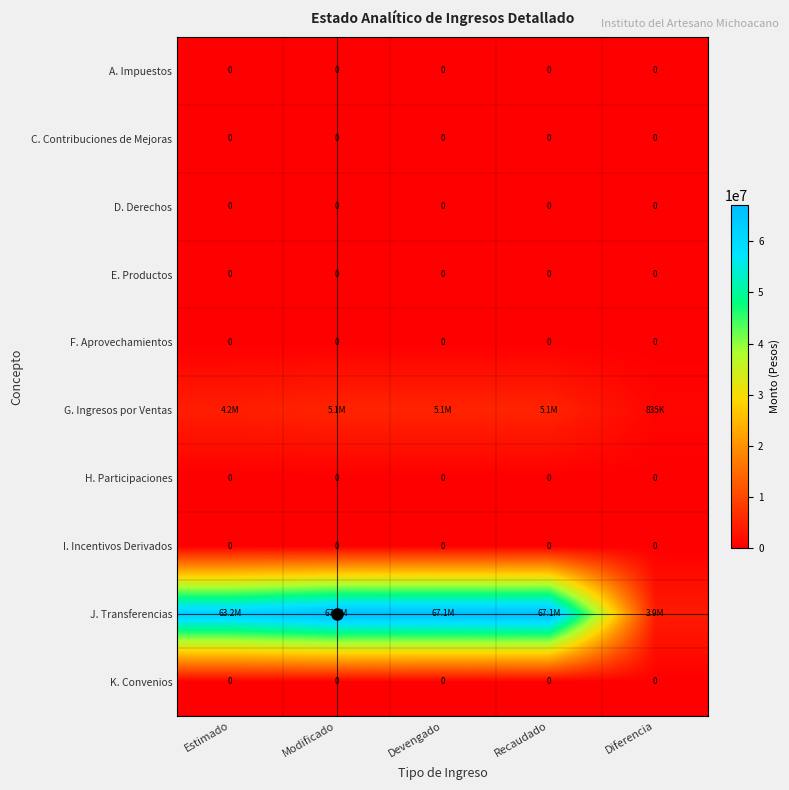

At Modificado, list the series in order from largest to smallest.

J. Transferencias, G. Ingresos por Ventas, A. Impuestos, C. Contribuciones de Mejoras, D. Derechos, E. Productos, F. Aprovechamientos, H. Participaciones, I. Incentivos Derivados, K. Convenios